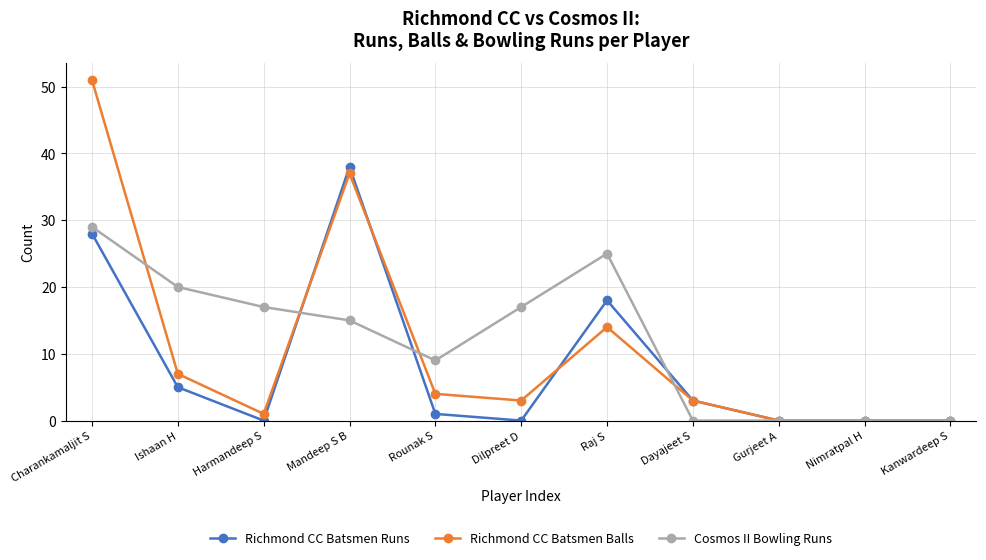

Where do Richmond CC Batsmen Balls and Cosmos II Bowling Runs first cross each other?

Charankamaljit S and Ishaan H